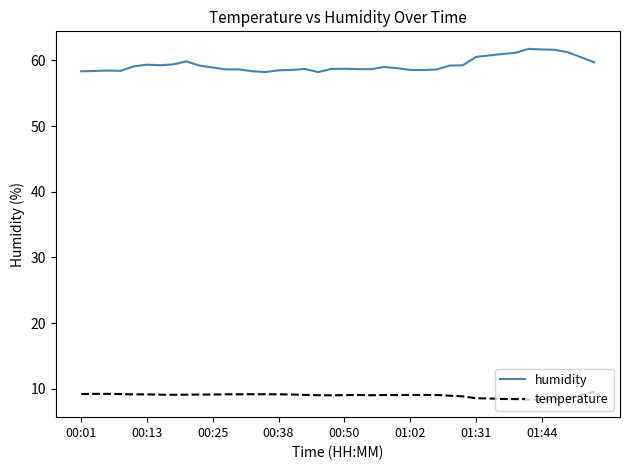

Which series has the largest total across all categories?

humidity